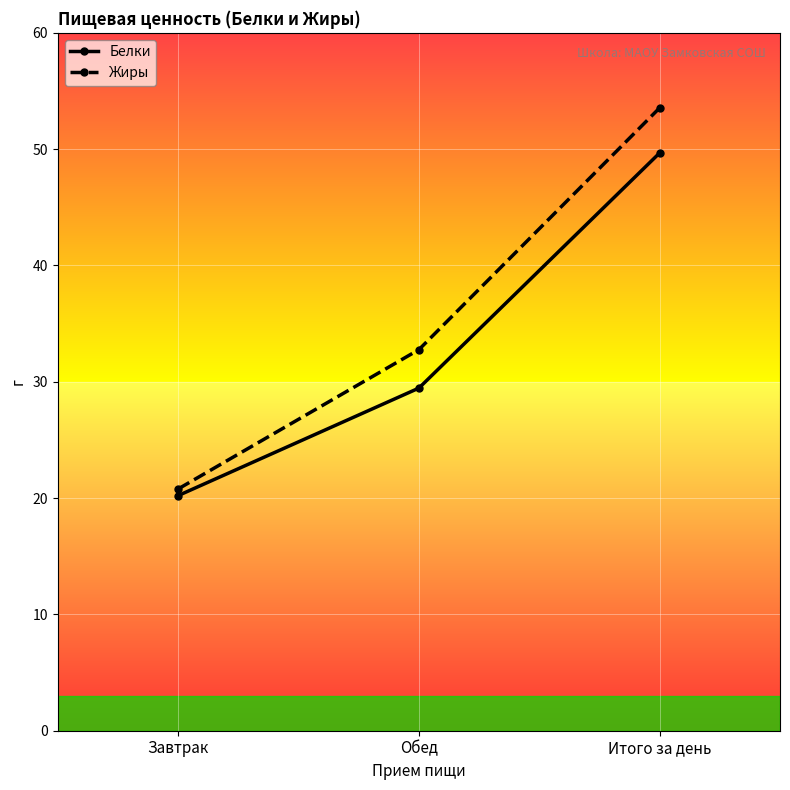

At which label is Белки closest to 34?

Обед